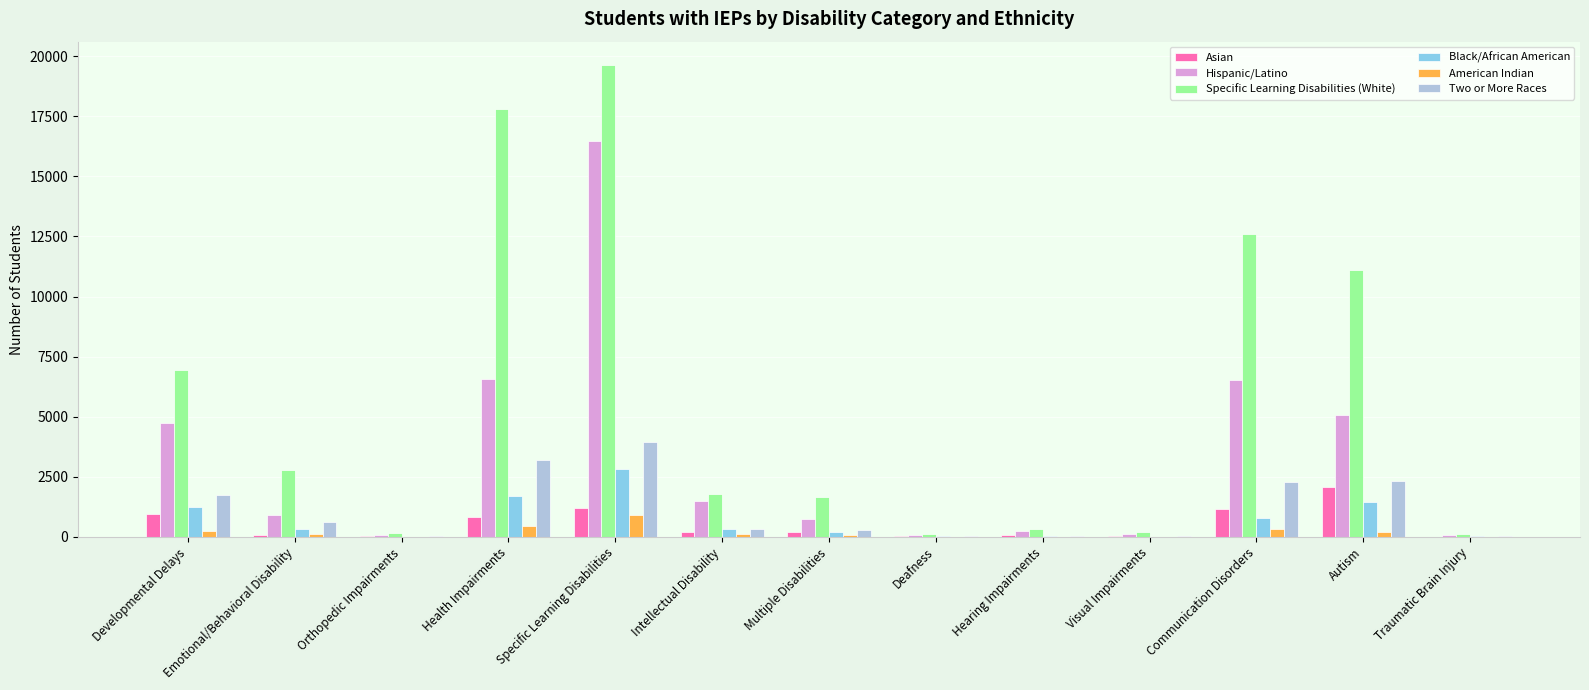

The Hispanic/Latino series shows 16457 at Specific Learning Disabilities. True or false?

True